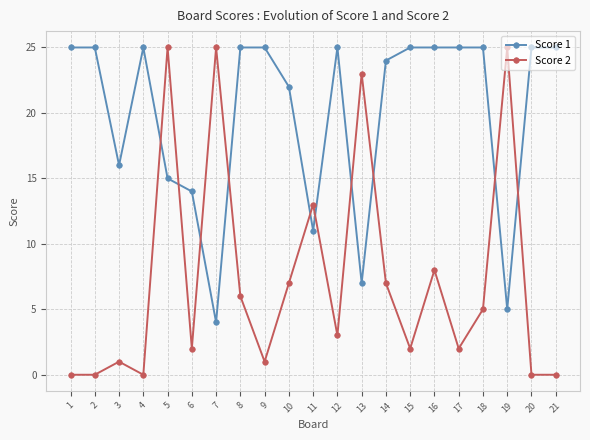

Which series changed the most between 12 and 14?

Score 2